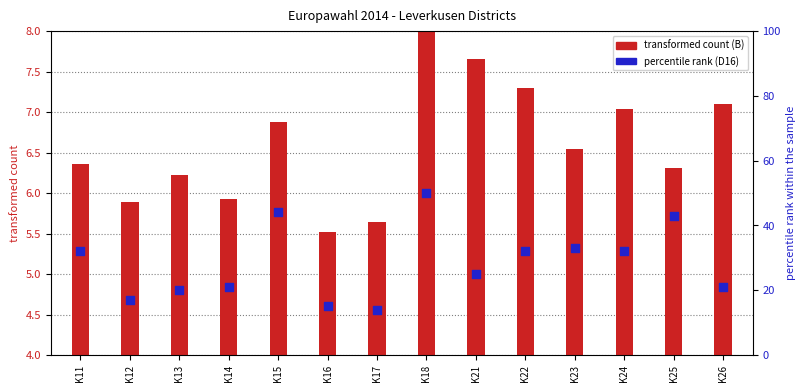

At how many categories does at least one series exceed 13?

14